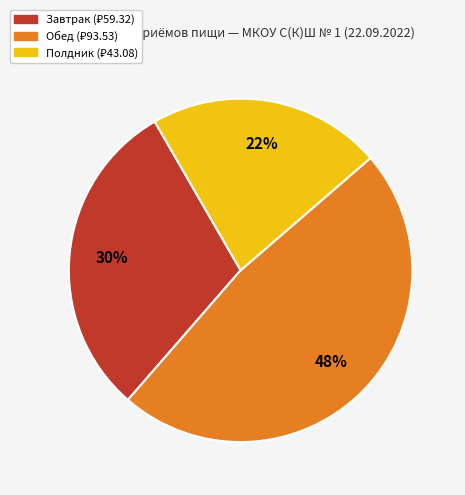

To the nearest percent, what is the difference between the largest and smallest slice percentages?

26%